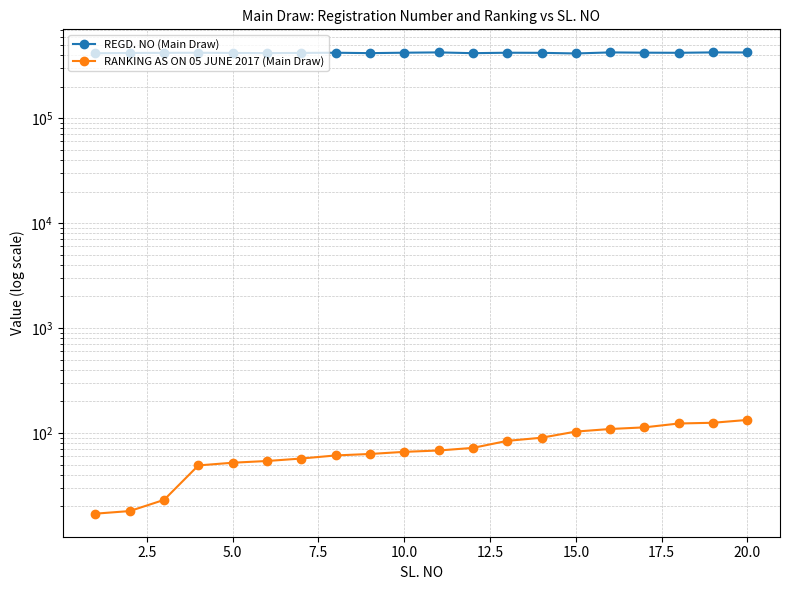

What is the sum of all REGD. NO (Main Draw) values?

8396605